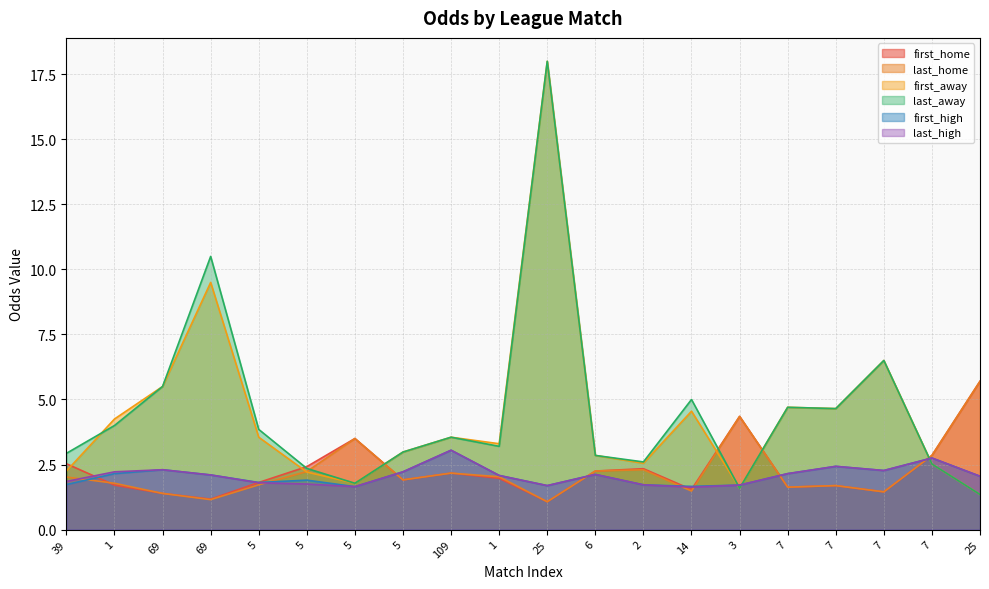

List the series in order of their peak value, lowest first.

first_high, last_high, first_home, last_home, first_away, last_away